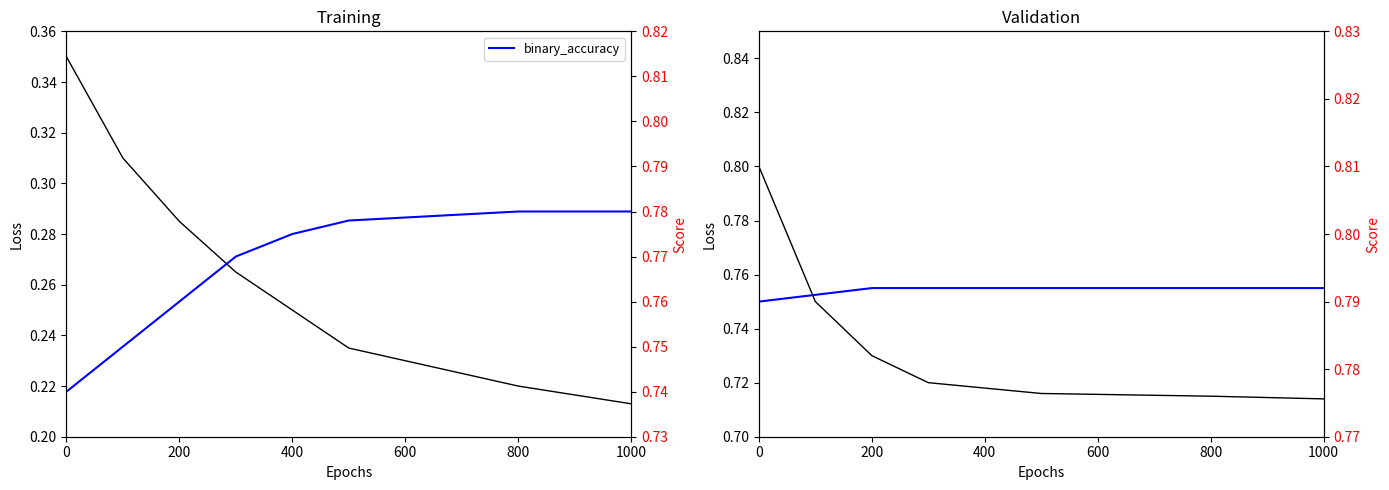

What is the value of the loss point at the 5th from the left?

0.2